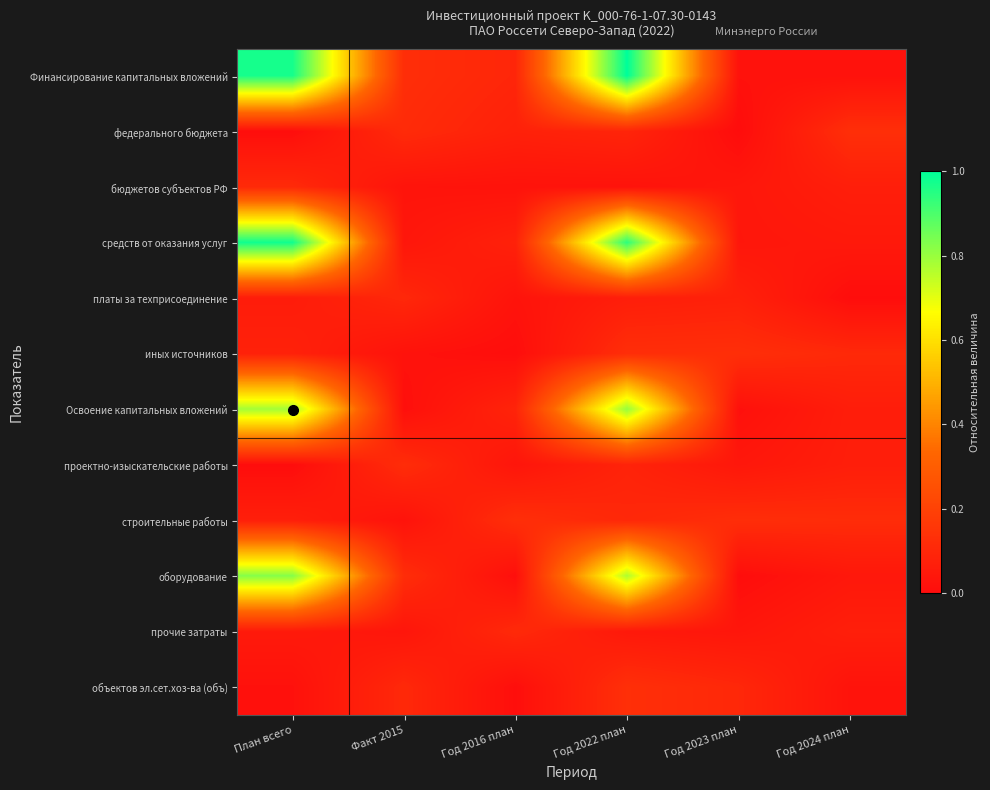

Rank the series by their maximum value, from highest to lowest.

Финансирование капитальных вложений, средств от оказания услуг, оборудование, Освоение капитальных вложений, объектов эл.сет.хоз-ва (объ), федерального бюджета, строительные работы, иных источников, проектно-изыскательские работы, бюджетов субъектов РФ, прочие затраты, платы за техприсоединение